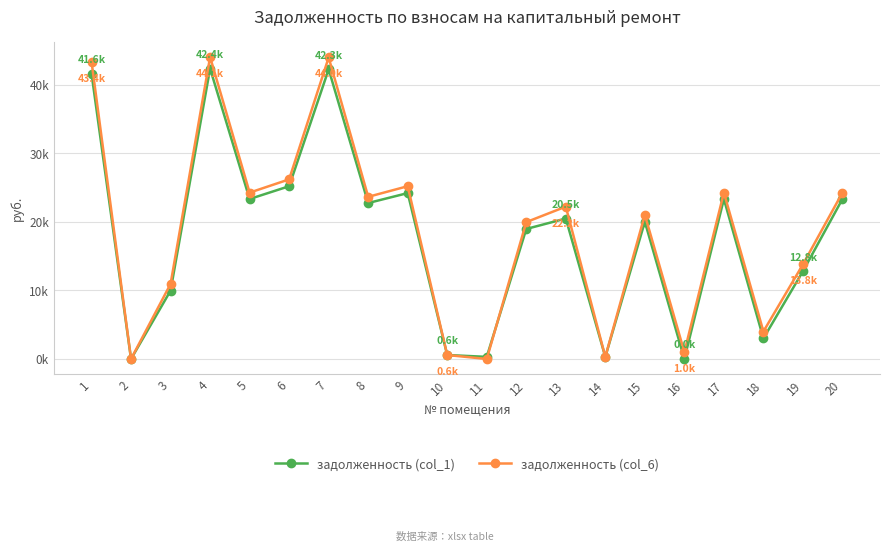

What is the difference between the maximum and minimum values in the задолженность (col_1) series?

42368.9